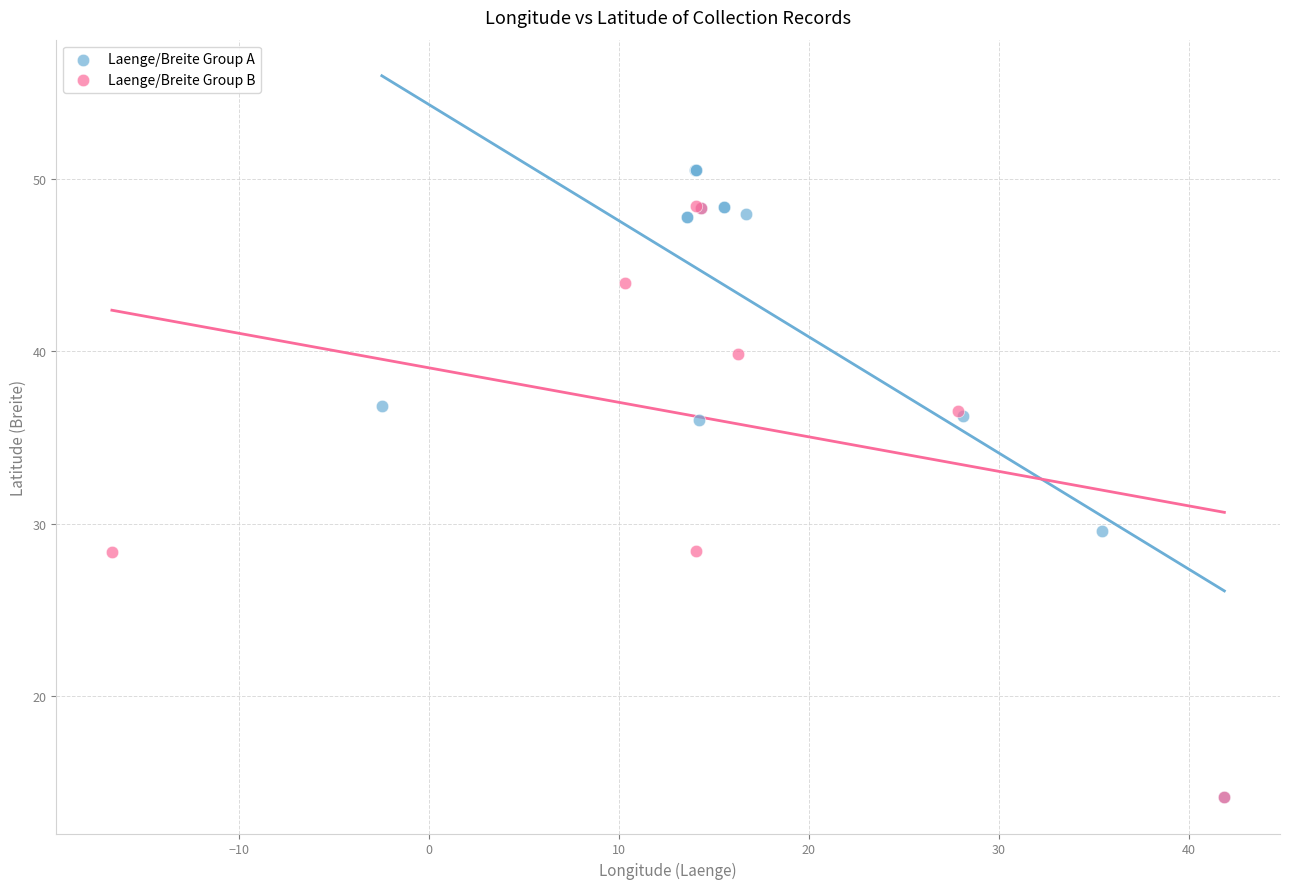

Which series has the largest Y range (max minus min)?

Laenge/Breite Group A